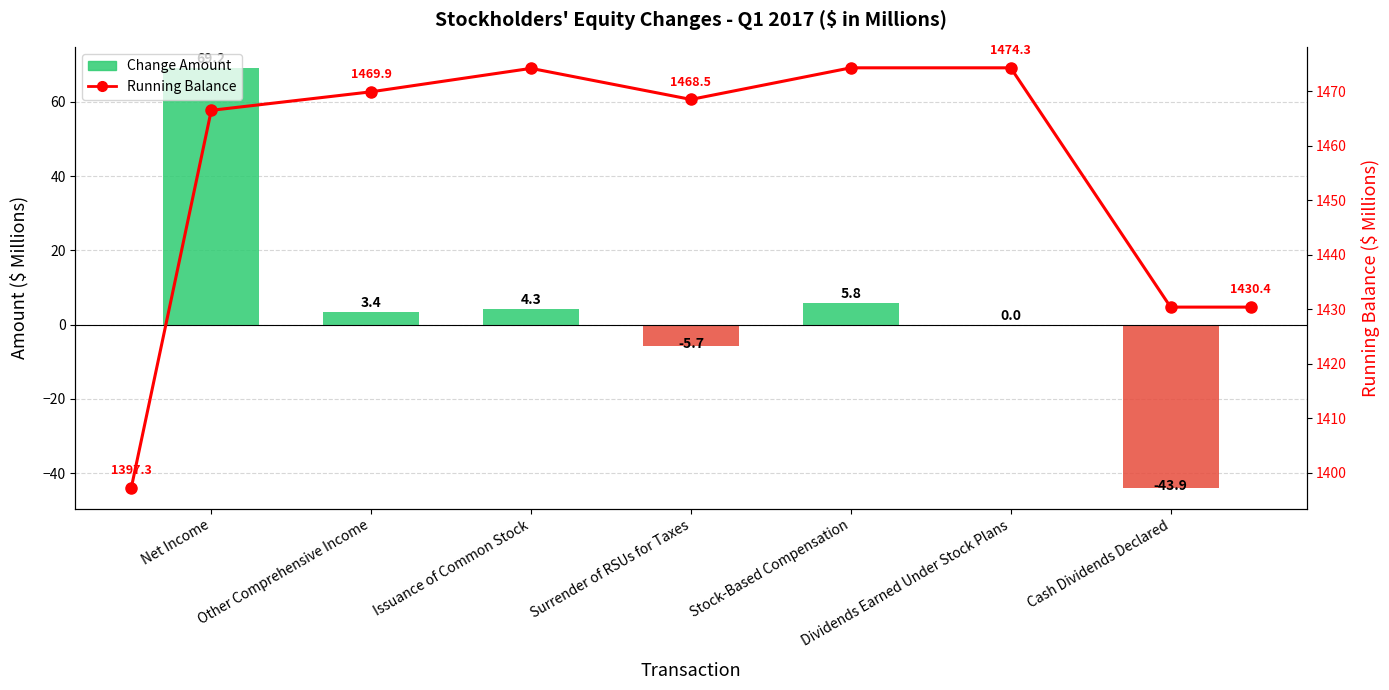

Read the value at Issuance of Common Stock.

4.3